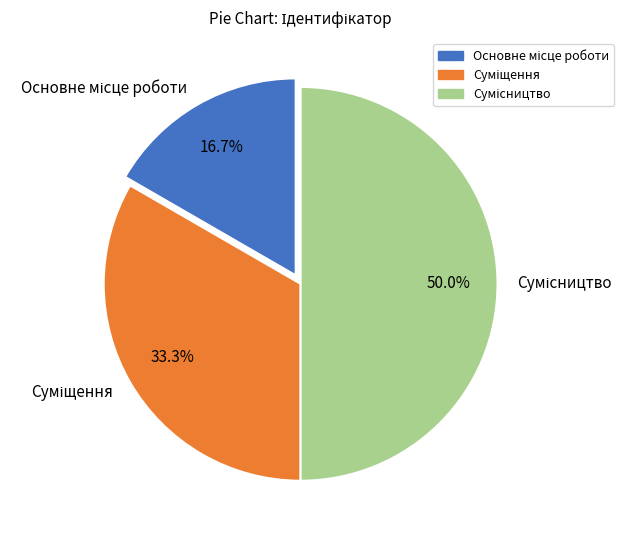

What percentage is the Суміщення slice, to the nearest percent?

33%